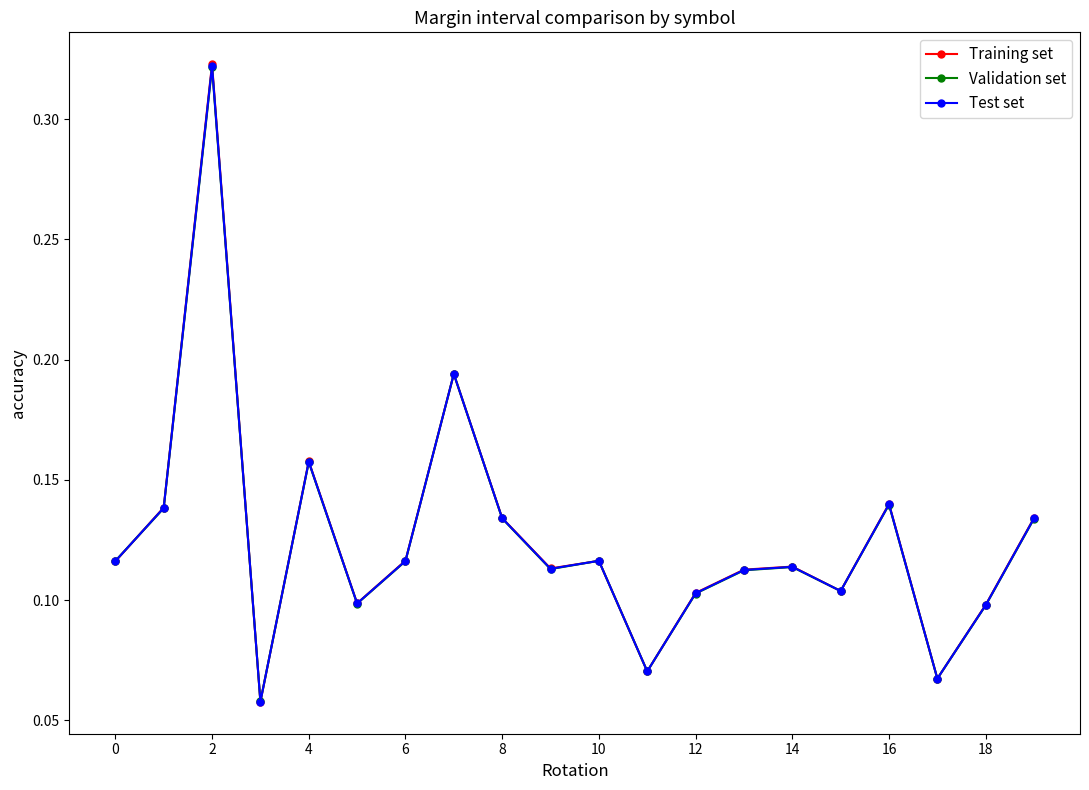

Rank the series by their average value, from lowest to highest.

Validation set, Test set, Training set